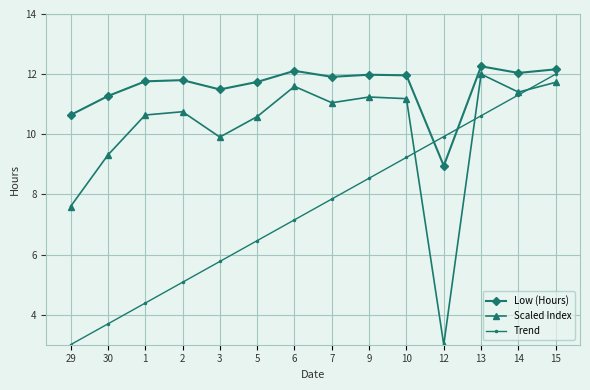

What is the label of the 1st point from the left?

29